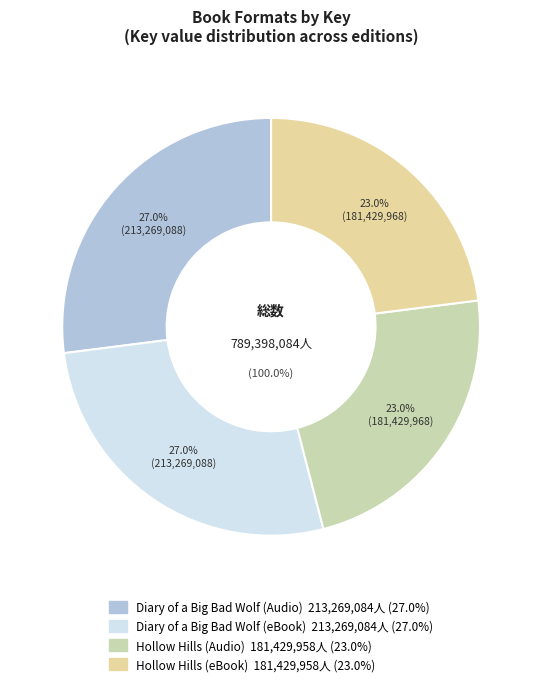

To the nearest percent, what is the difference between the largest and smallest slice percentages?

4%